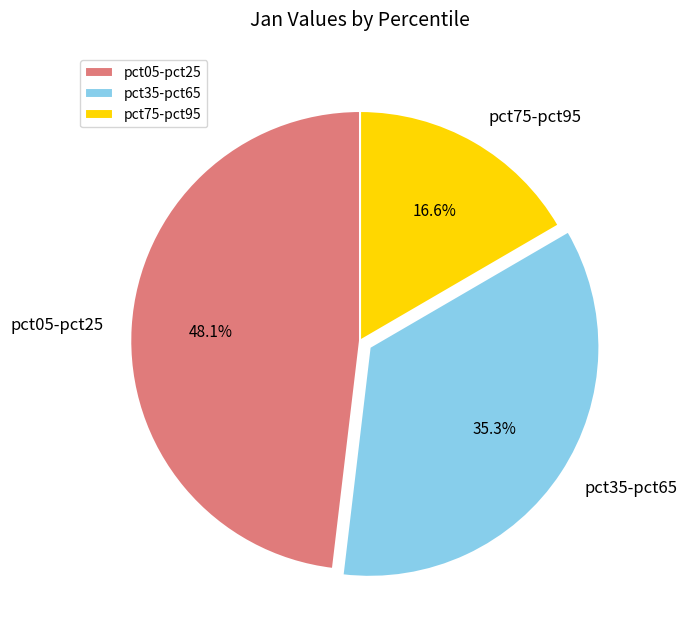

How many segments does this pie chart have?

3